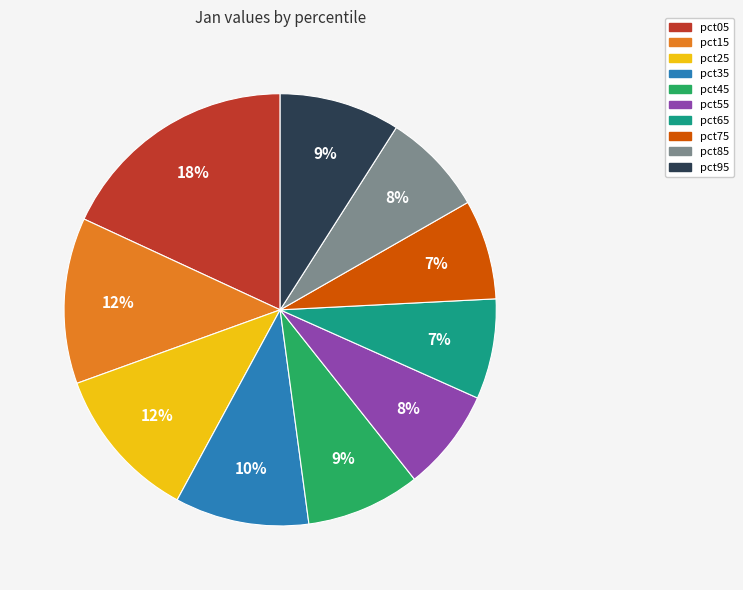

True or false: pct95 accounts for 17% of the total.

False